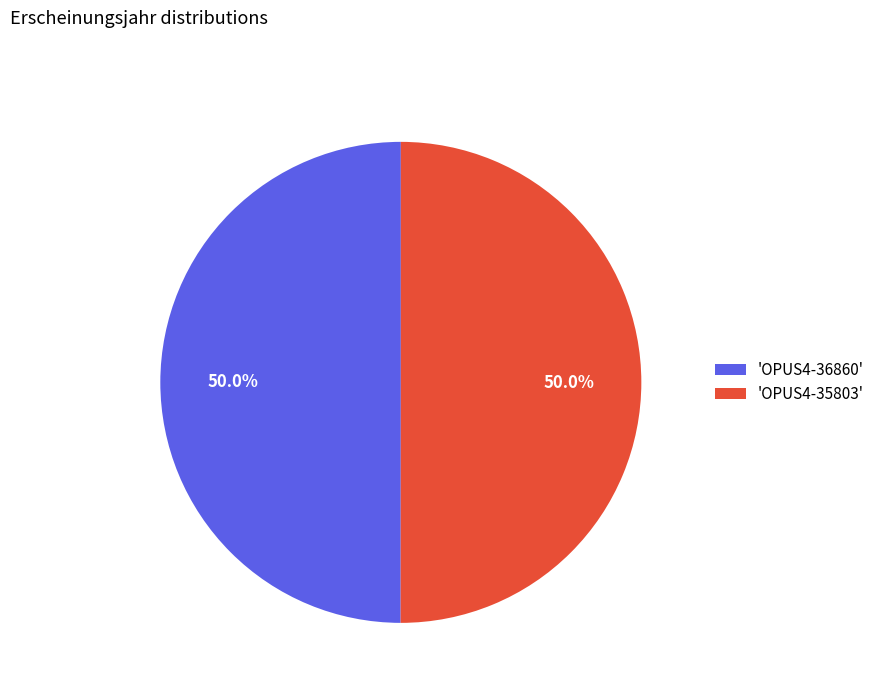

How many slices are in this pie chart?

2